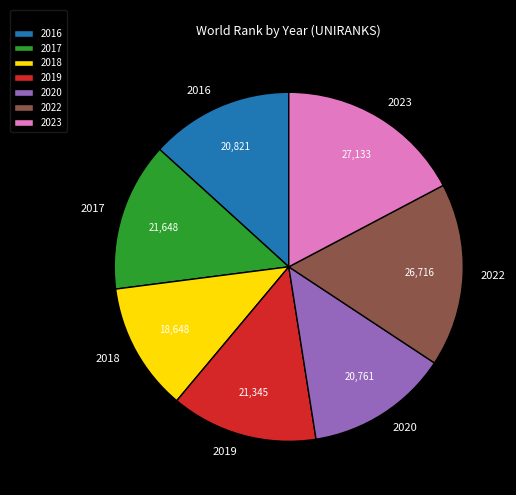

What is the smallest slice in the pie chart?

2018